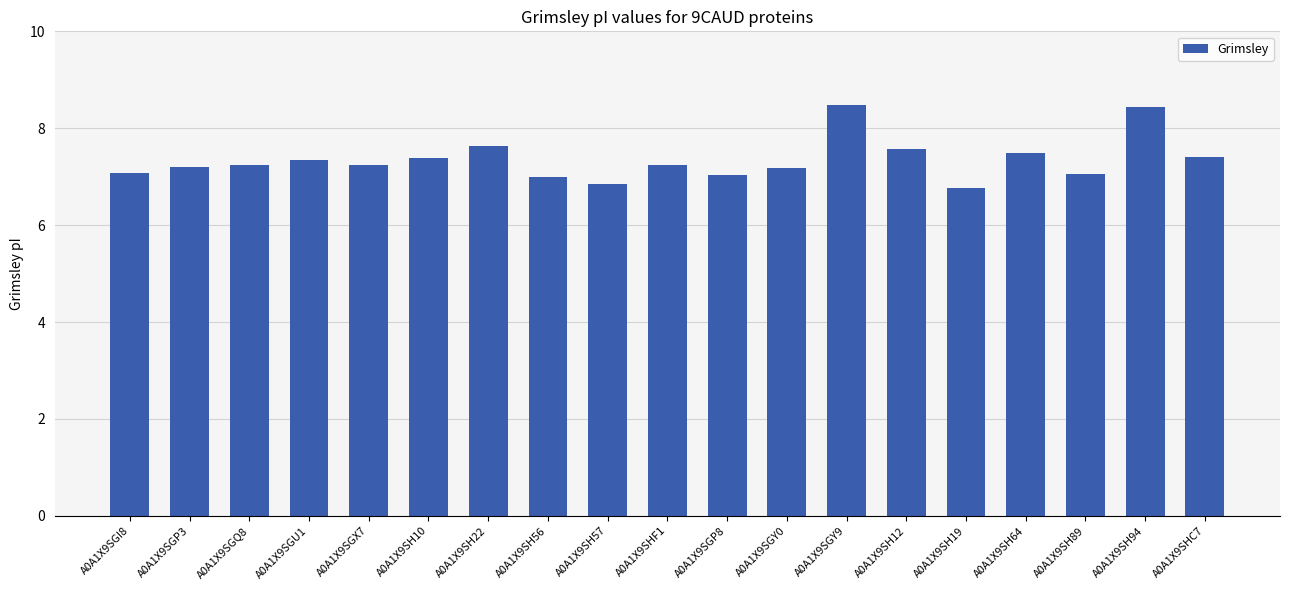

What is the greatest value displayed?

8.5